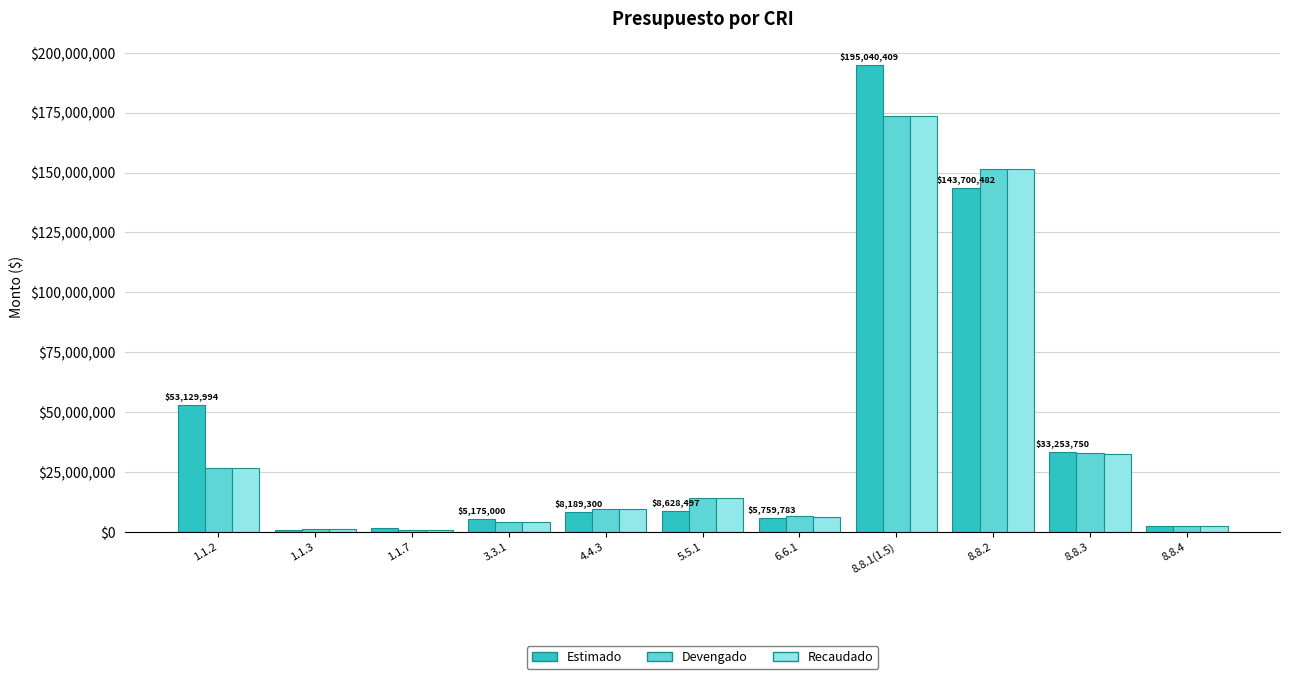

At which category does the chart reach its peak across all series?

8.8.1(1.5)